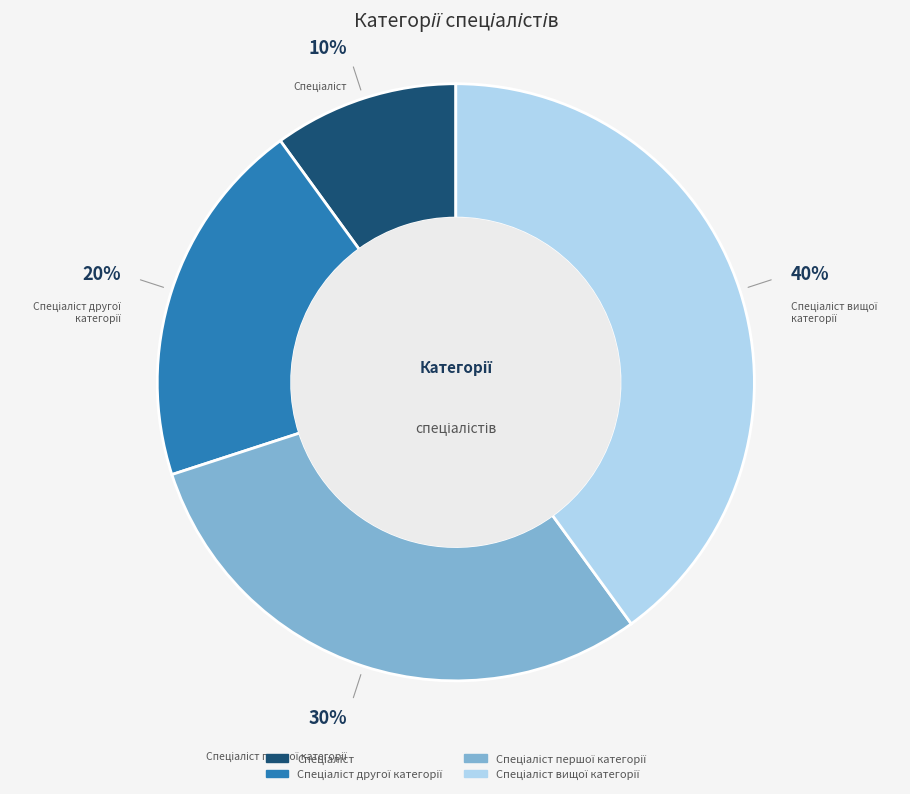

Does any single category account for the majority?

No